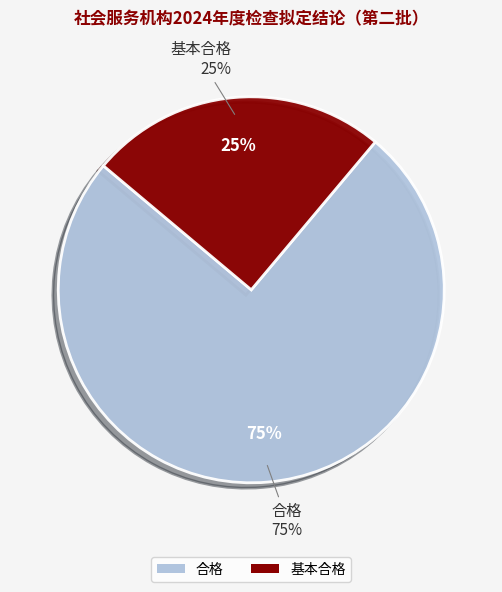

Which slice represents more than half of the pie?

合格